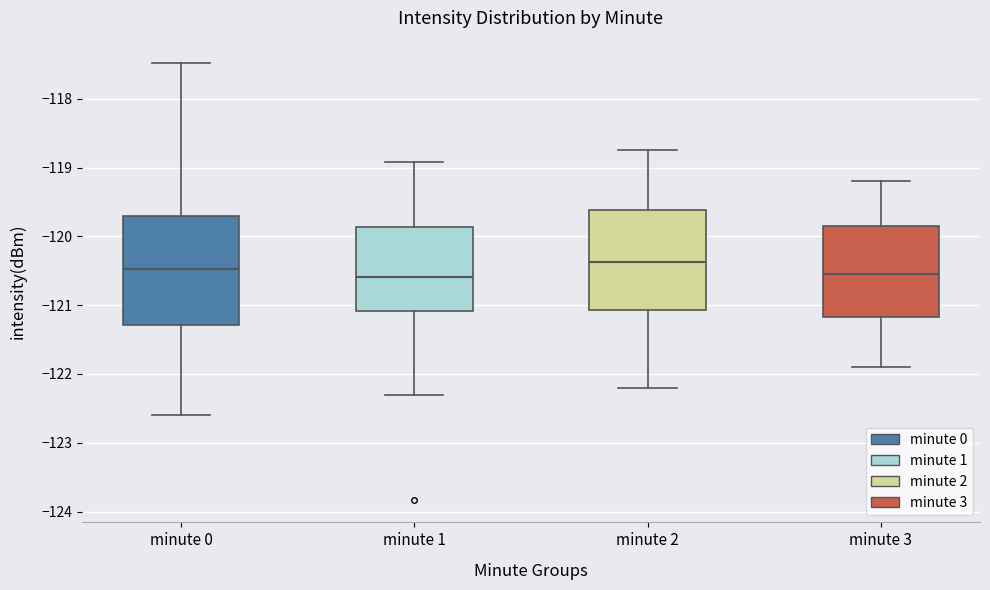

Where does the median line of the box for minute 0 sit on the y-axis? The values are not printed on the chart, so give them approximately, as read against the axis.

-120.5